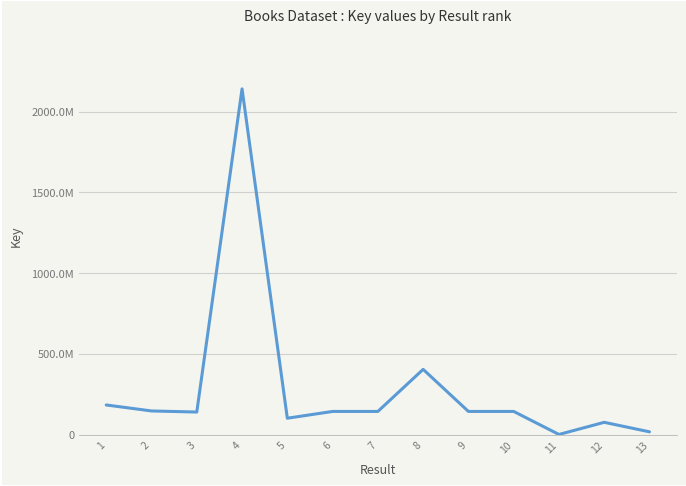

Rank the categories by value from lowest to highest.

11, 13, 12, 5, 3, 6, 7, 9, 10, 2, 1, 8, 4